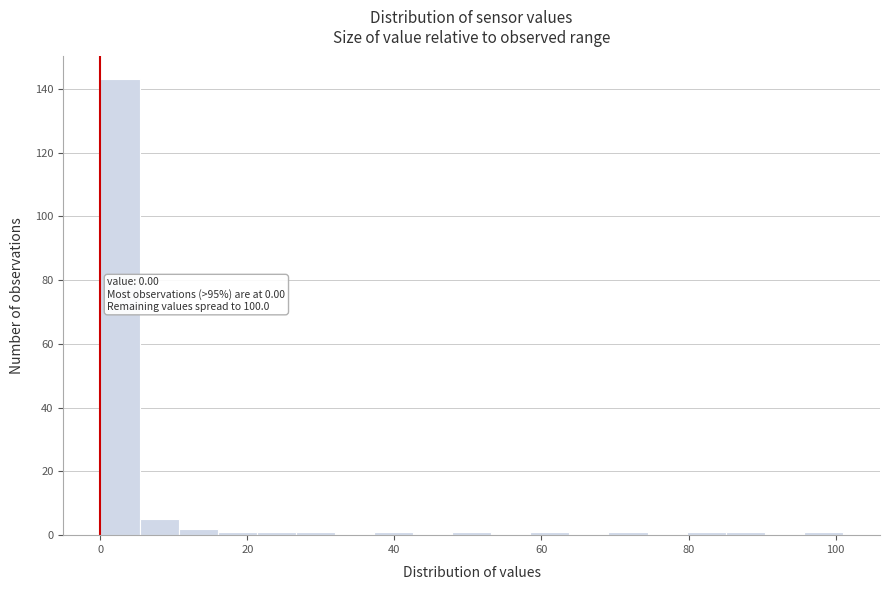

Around what value on the x-axis is the tallest bar? Give the approximate position of its centre, as read against the axis.

2